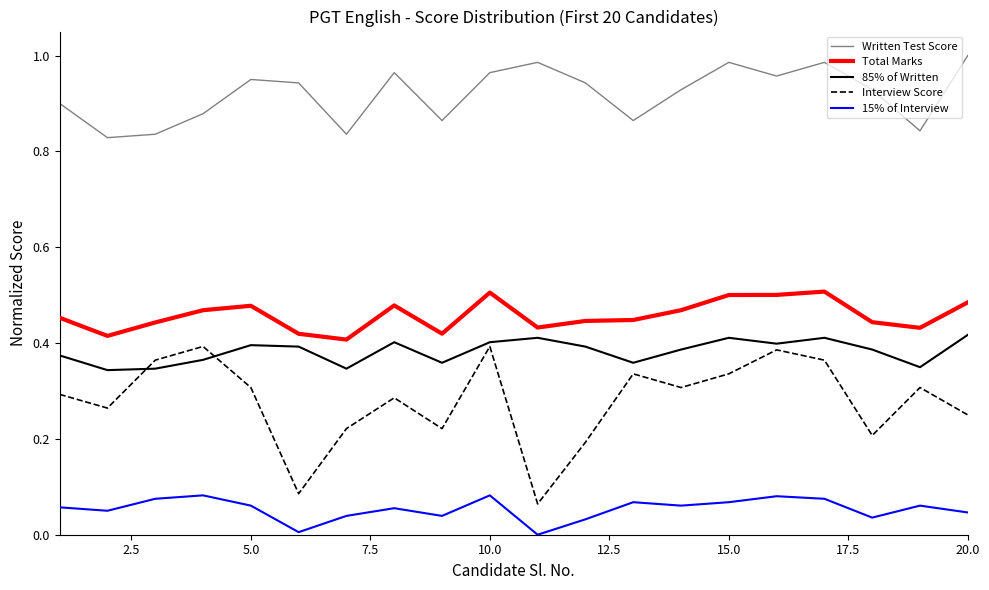

Does the chart have visible grid lines?

No